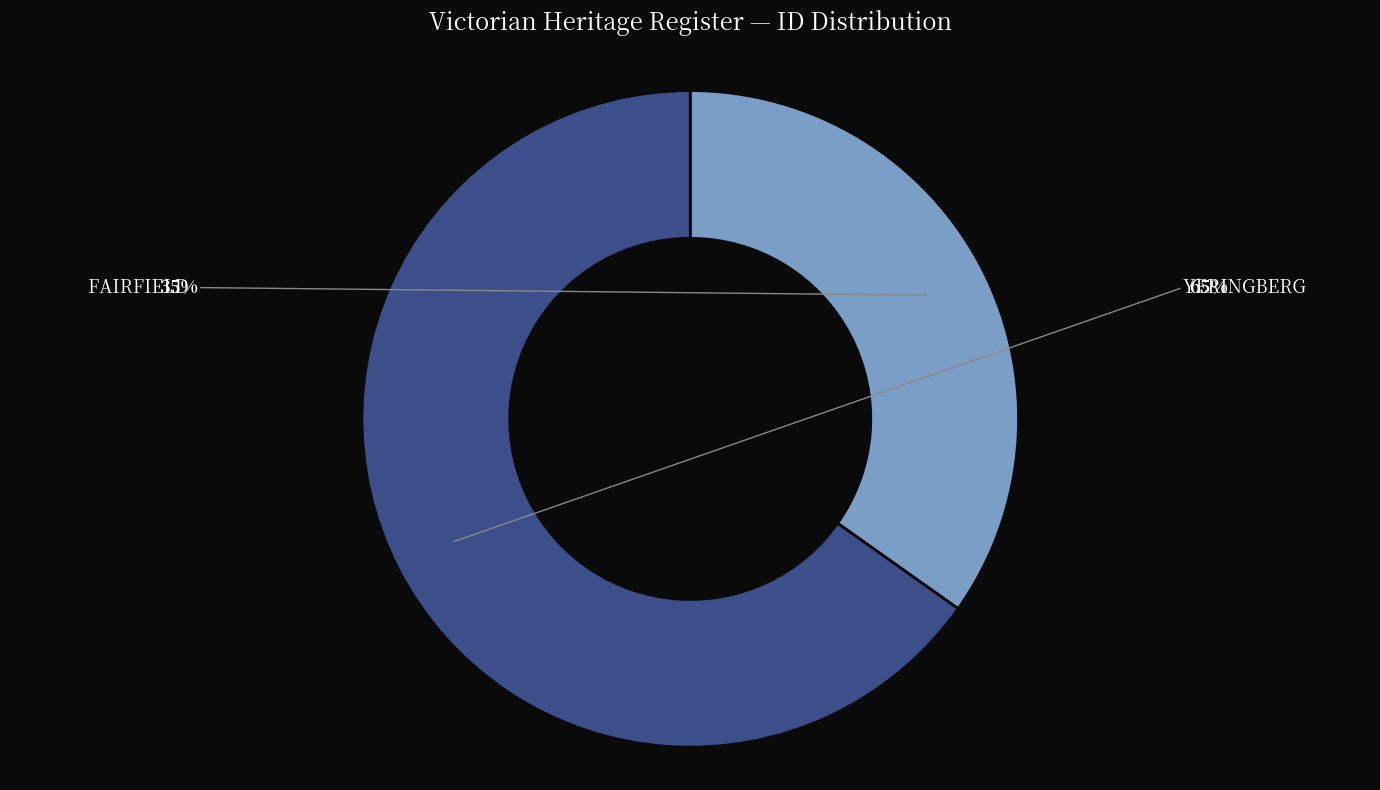

The FAIRFIELD slice represents 35% of the pie. True or false?

True